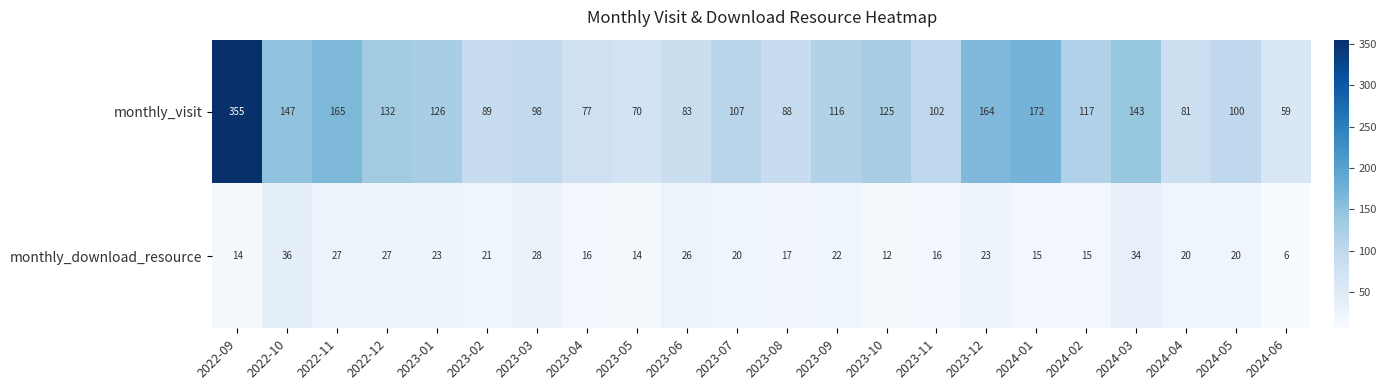

Which label corresponds to the smallest value in the chart?

2024-06